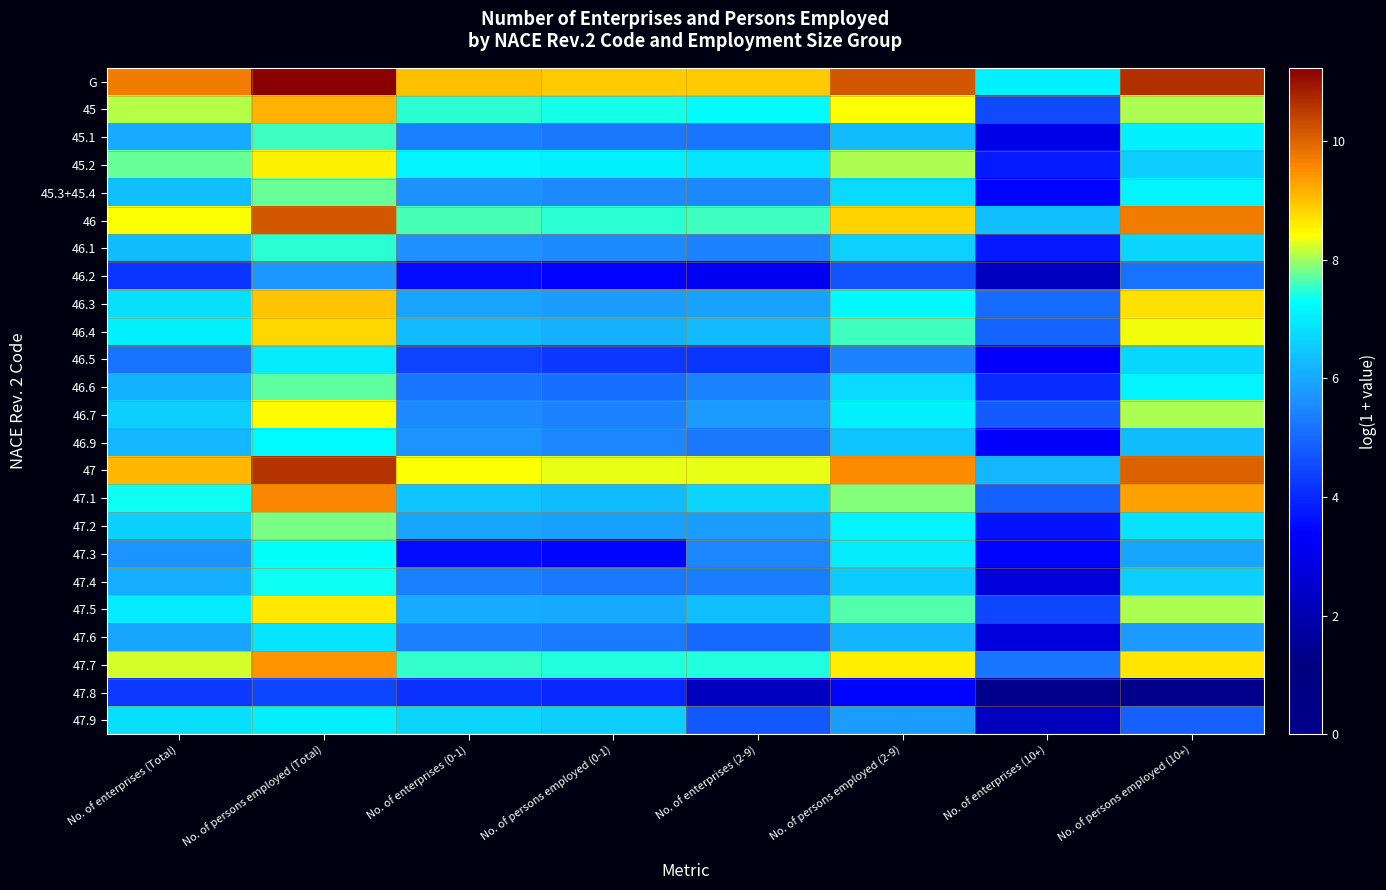

Between No. of persons employed (Total) and No. of enterprises (0-1), which series saw the biggest shift?

47.3